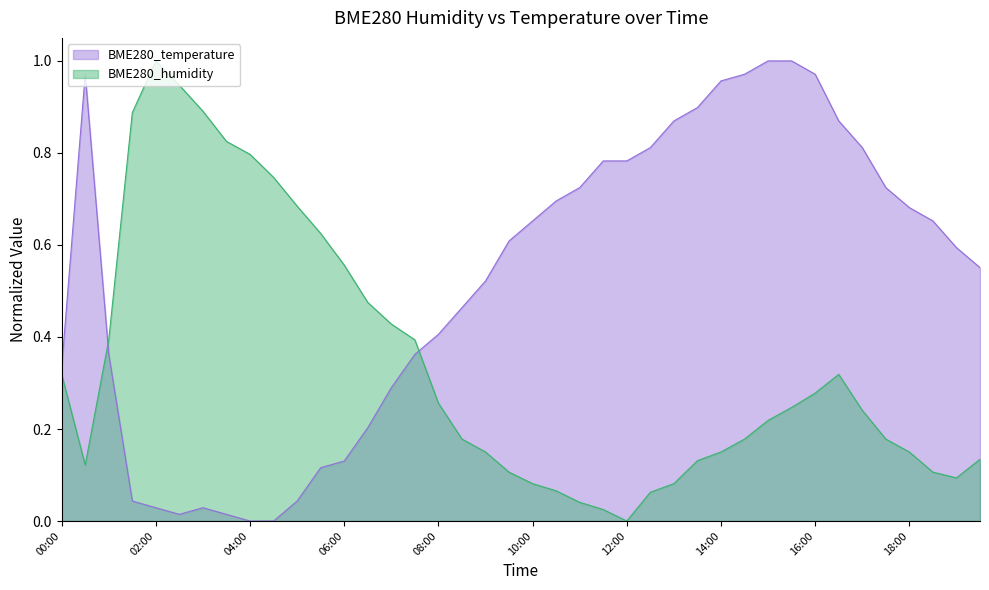

What is the highest value of the BME280_humidity series?

1.0